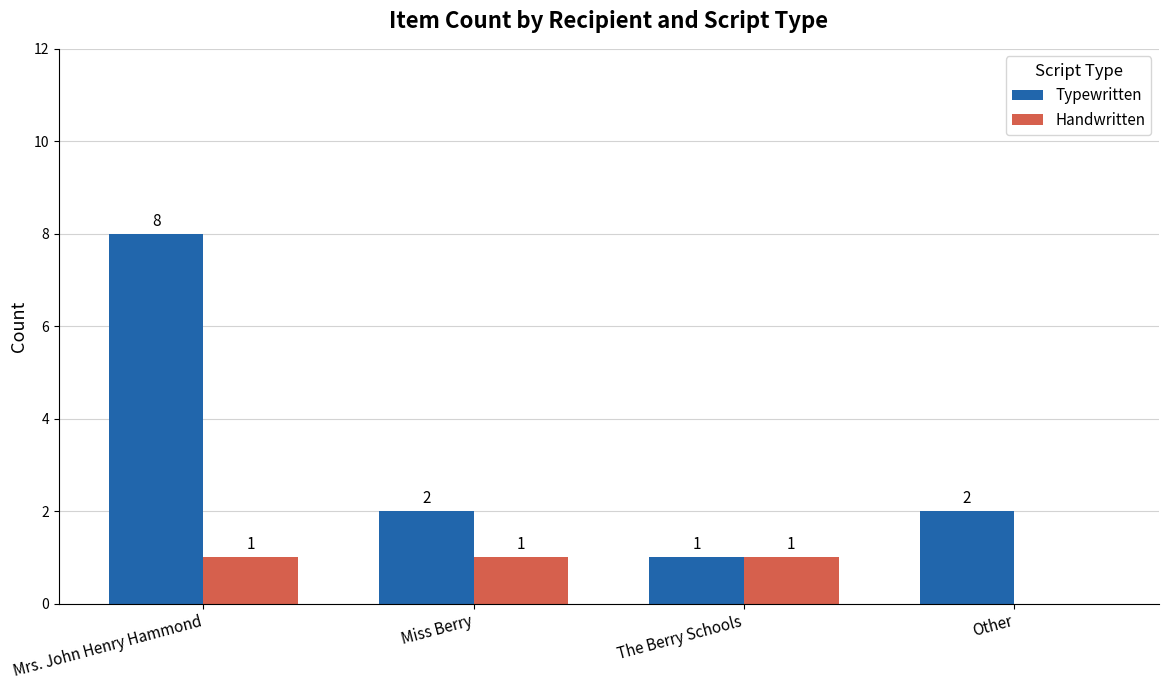

At which category is the sum across all series the highest?

Mrs. John Henry Hammond